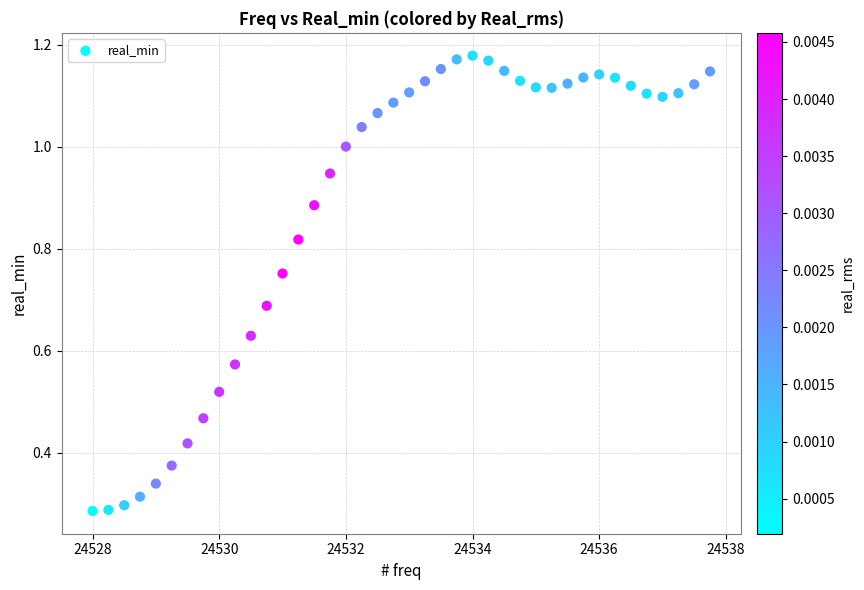

What is the range of X values (max minus min)?

9.8